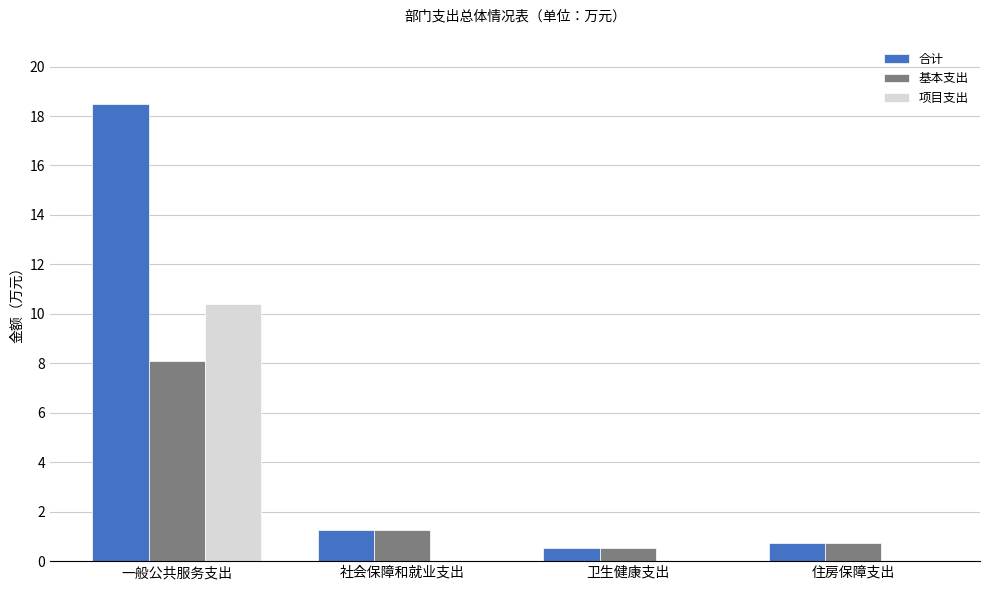

What is the highest value of the 合计 series?

18.5